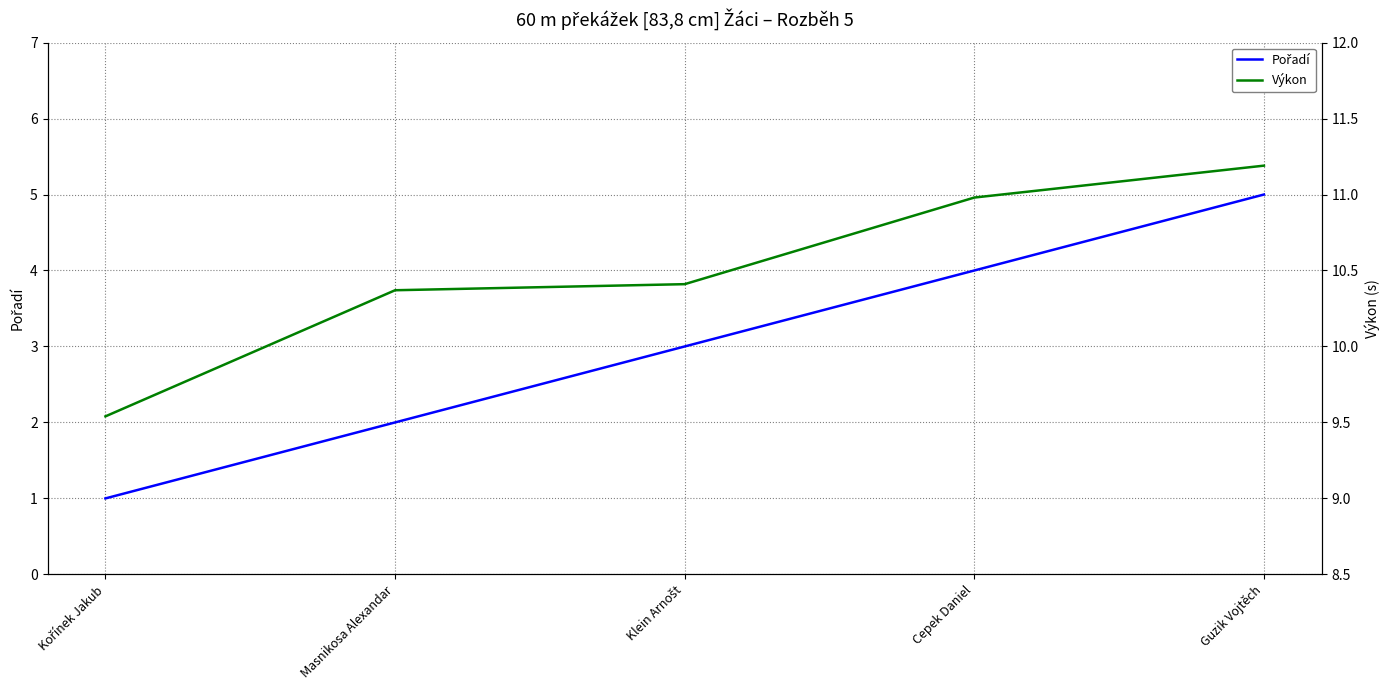

What is the minimum value for Výkon?

9.5